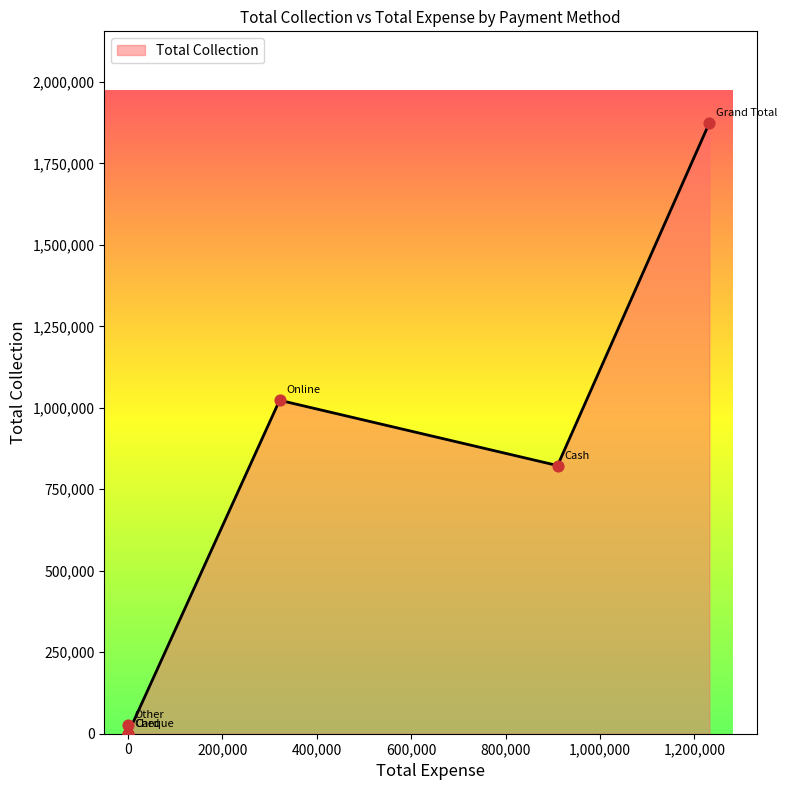

What is the change in value from Online to Other?

-995122.8